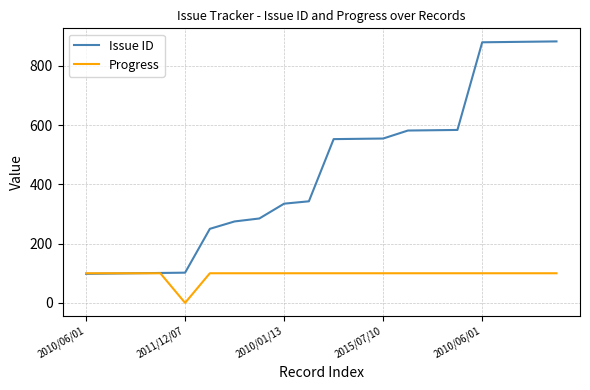

What are all the series names shown in the legend?

Issue ID, Progress